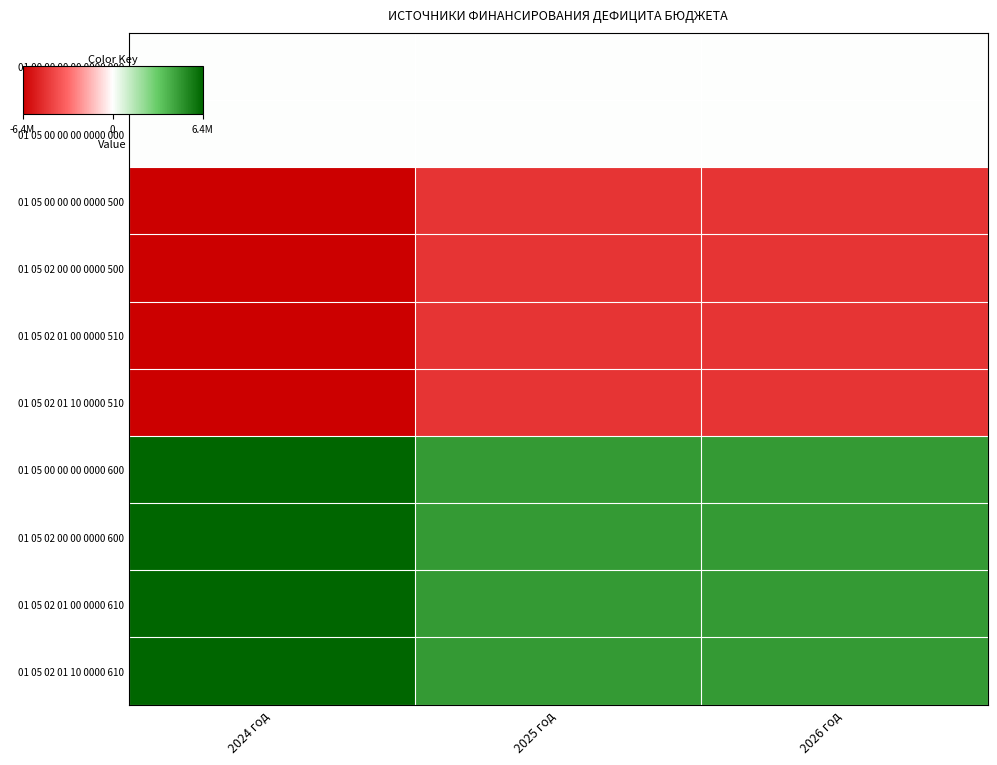

At which category does the chart reach its minimum across all series?

2024 год